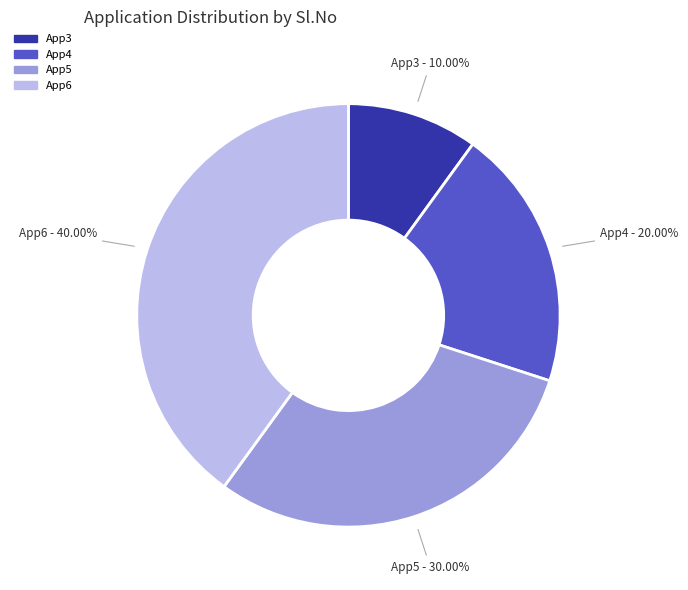

Is App6 the majority of the pie?

No